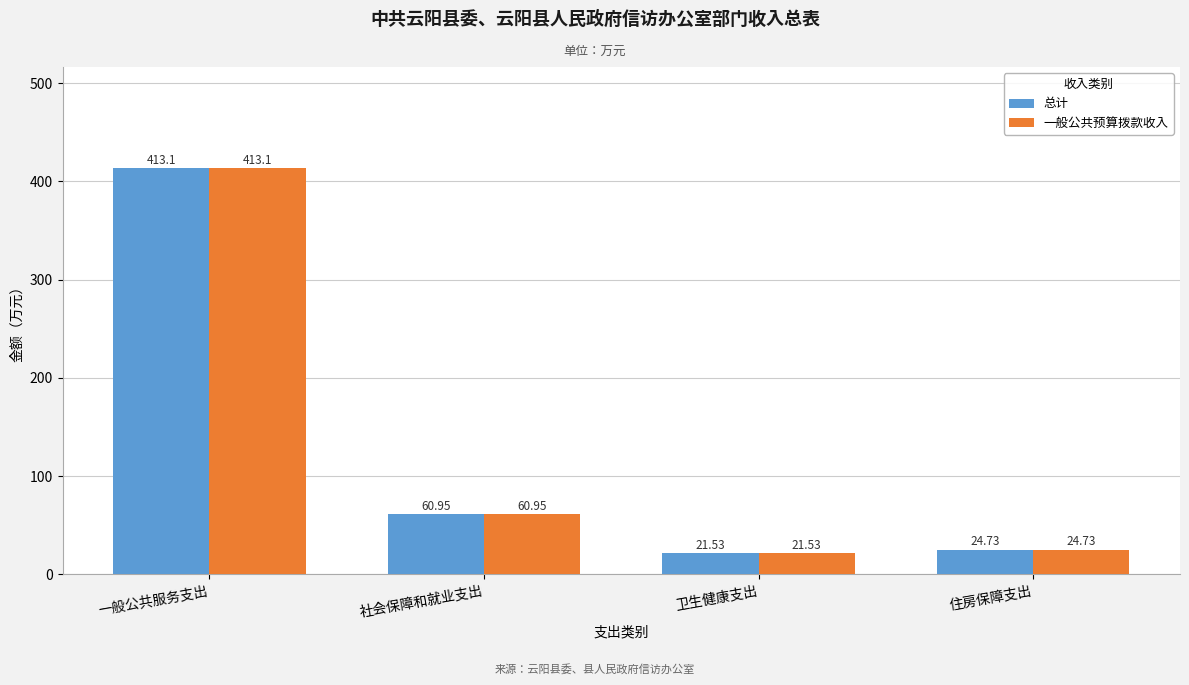

Reading left to right, transcribe all the data shown in this chart.

总计: 一般公共服务支出=413.1	社会保障和就业支出=61.0	卫生健康支出=21.5	住房保障支出=24.7
一般公共预算拨款收入: 一般公共服务支出=413.1	社会保障和就业支出=61.0	卫生健康支出=21.5	住房保障支出=24.7